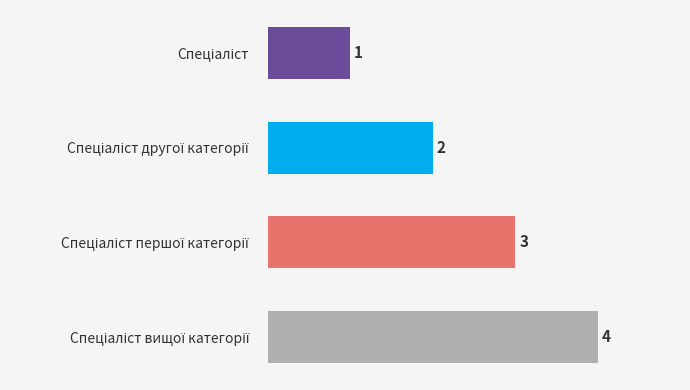

Count the values in the range 2 to 4.

3